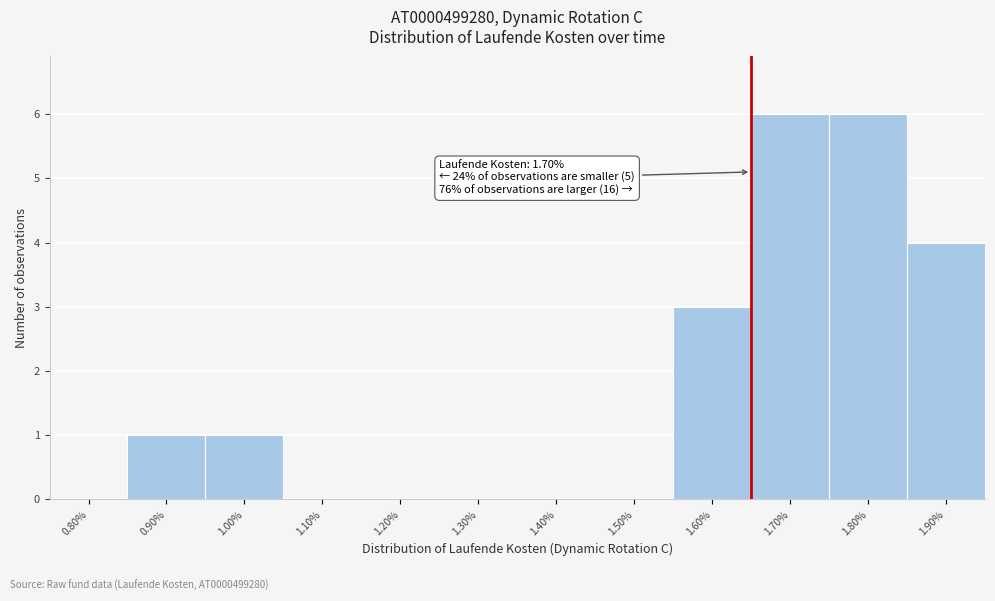

Reading right to left, extract all data points from this chart.

1.90%=4	1.80%=6	1.70%=6	1.60%=3	1.50%=0	1.40%=0	1.30%=0	1.20%=0	1.10%=0	1.00%=1	0.90%=1	0.80%=0